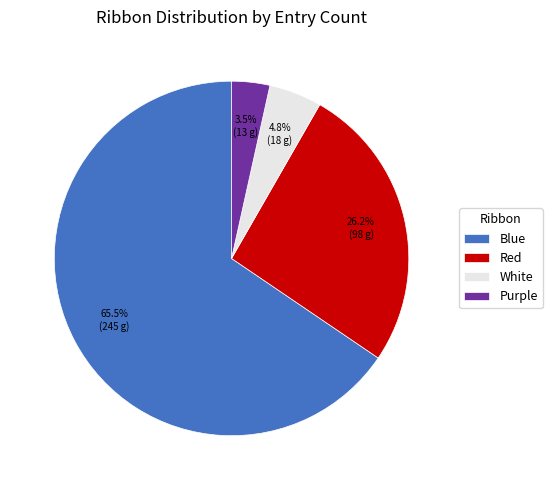

Between Purple and Blue, which is larger?

Blue